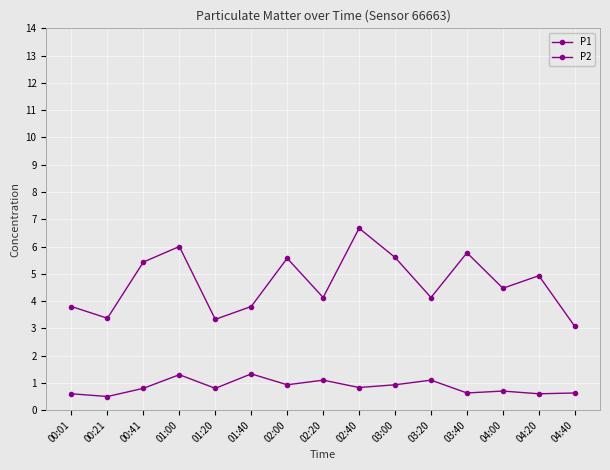

How many lines are shown in the chart?

2